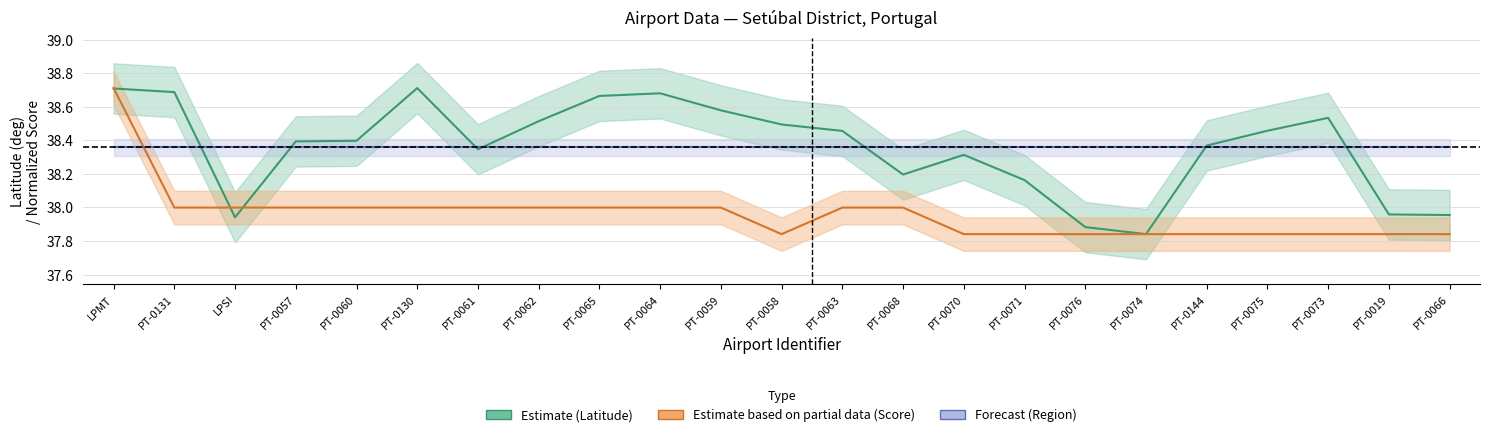

Reading right to left, what are all the values shown in this chart?

Latitude (center): 38.0	38.0	38.5	38.5	38.4	37.8	37.9	38.2	38.3	38.2	38.5	38.5	38.6	38.7	38.7	38.5	38.3	38.7	38.4	38.4	37.9	38.7	38.7
Score (center): 37.8	37.8	37.8	37.8	37.8	37.8	37.8	37.8	37.8	38.0	38.0	37.8	38.0	38.0	38.0	38.0	38.0	38.0	38.0	38.0	38.0	38.0	38.7
Region (center): 38.4	38.4	38.4	38.4	38.4	38.4	38.4	38.4	38.4	38.4	38.4	38.4	38.4	38.4	38.4	38.4	38.4	38.4	38.4	38.4	38.4	38.4	38.4